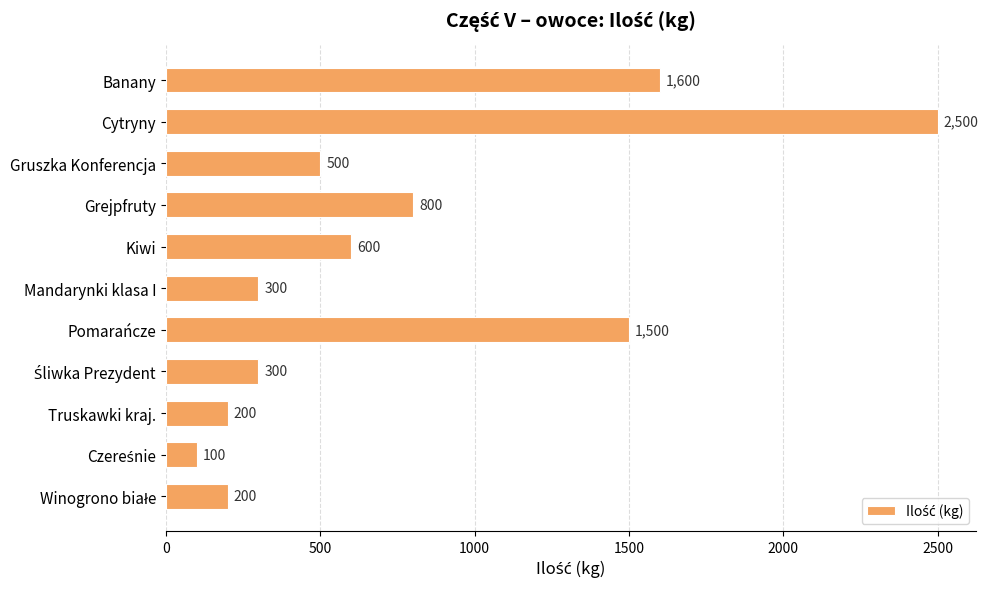

The chart shows a value of 786 at Gruszka Konferencja. True or false?

False